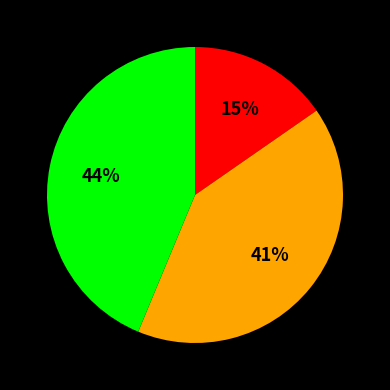

To the nearest percent, what is the average slice percentage?

33%